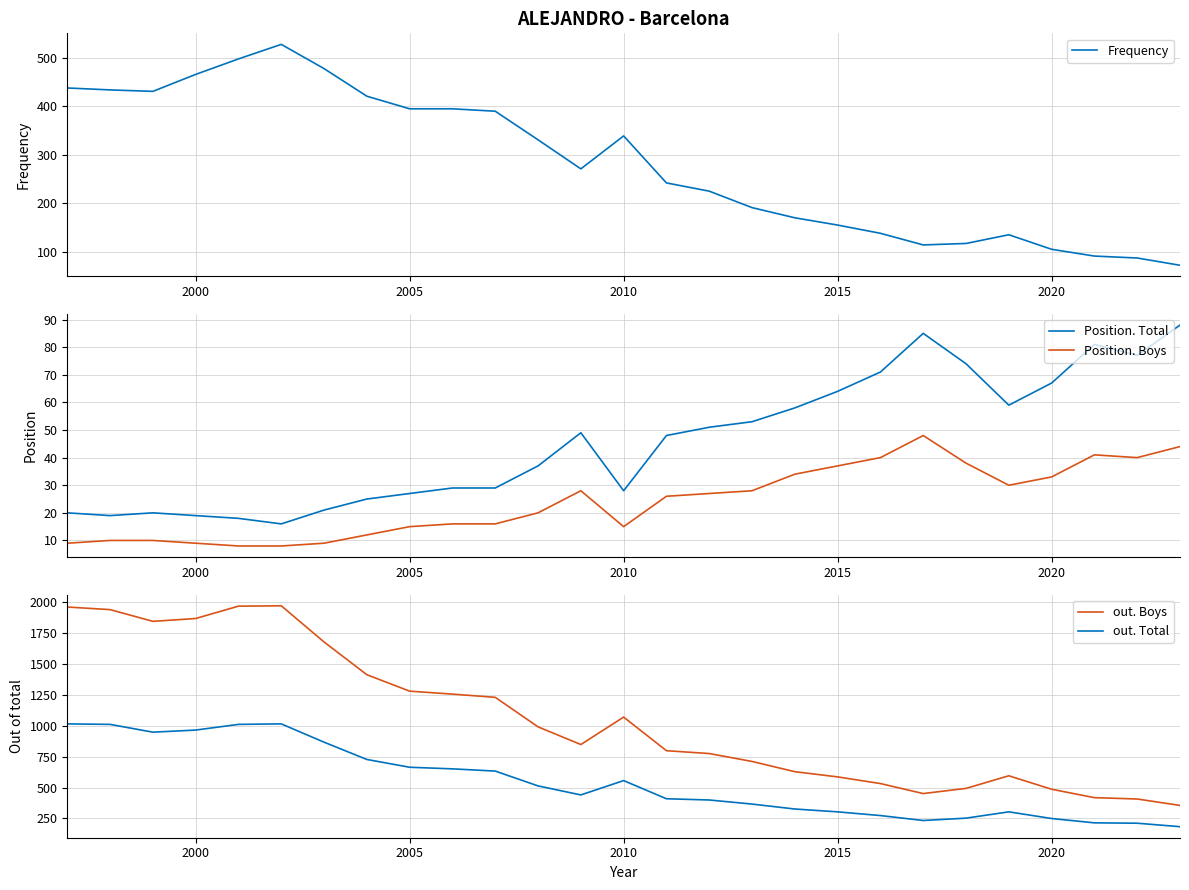

Which series has the widest spread of values?

out. Boys